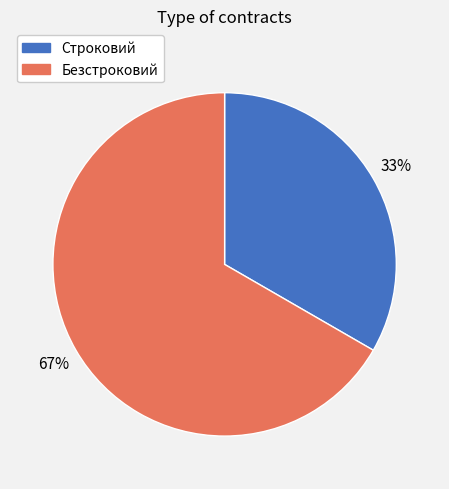

To the nearest percent, what is the combined percentage of Безстроковий and Строковий?

100%